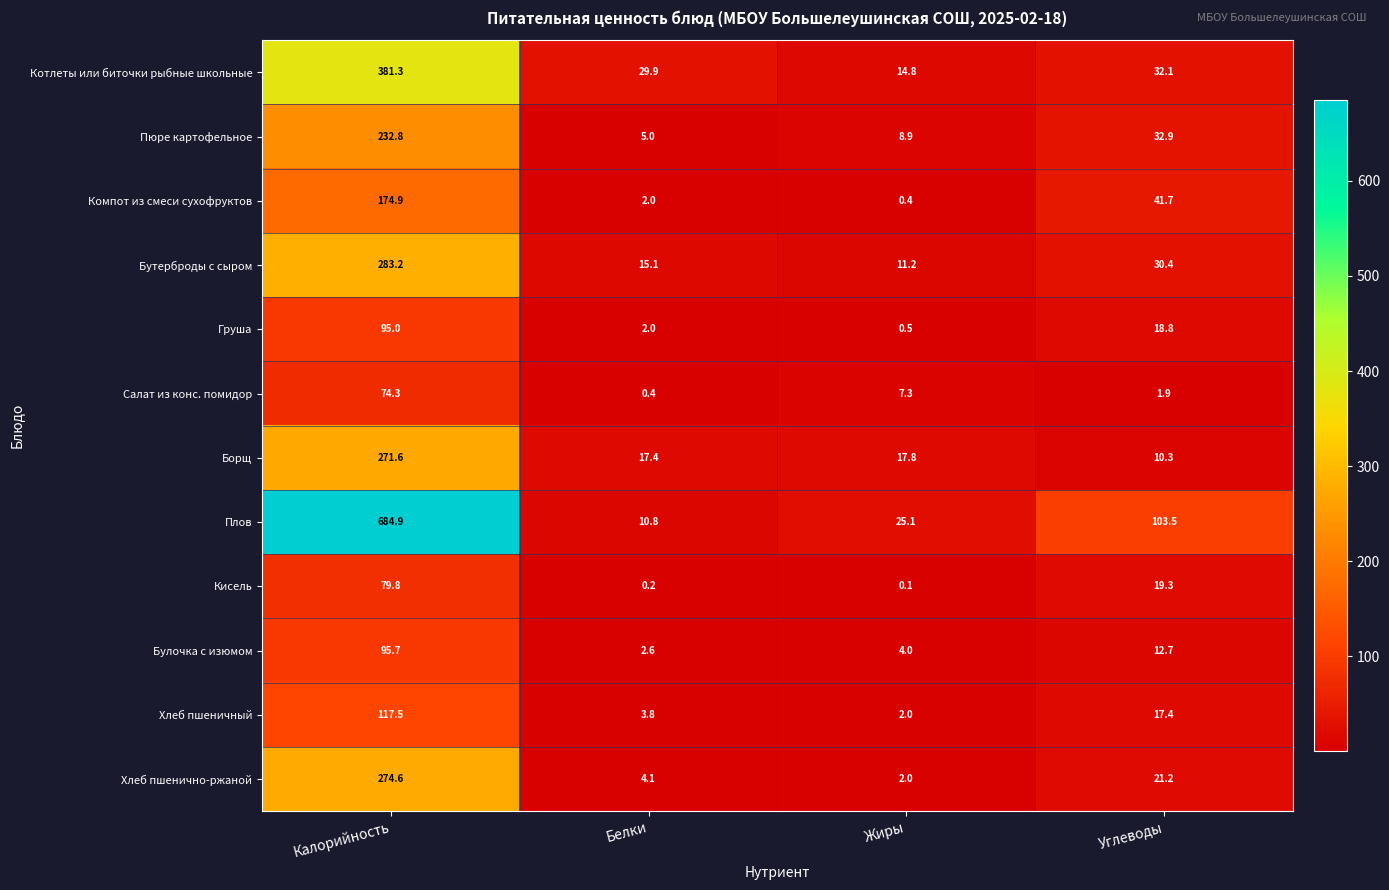

What is the sum of all Компот из смеси сухофруктов values?

219.0